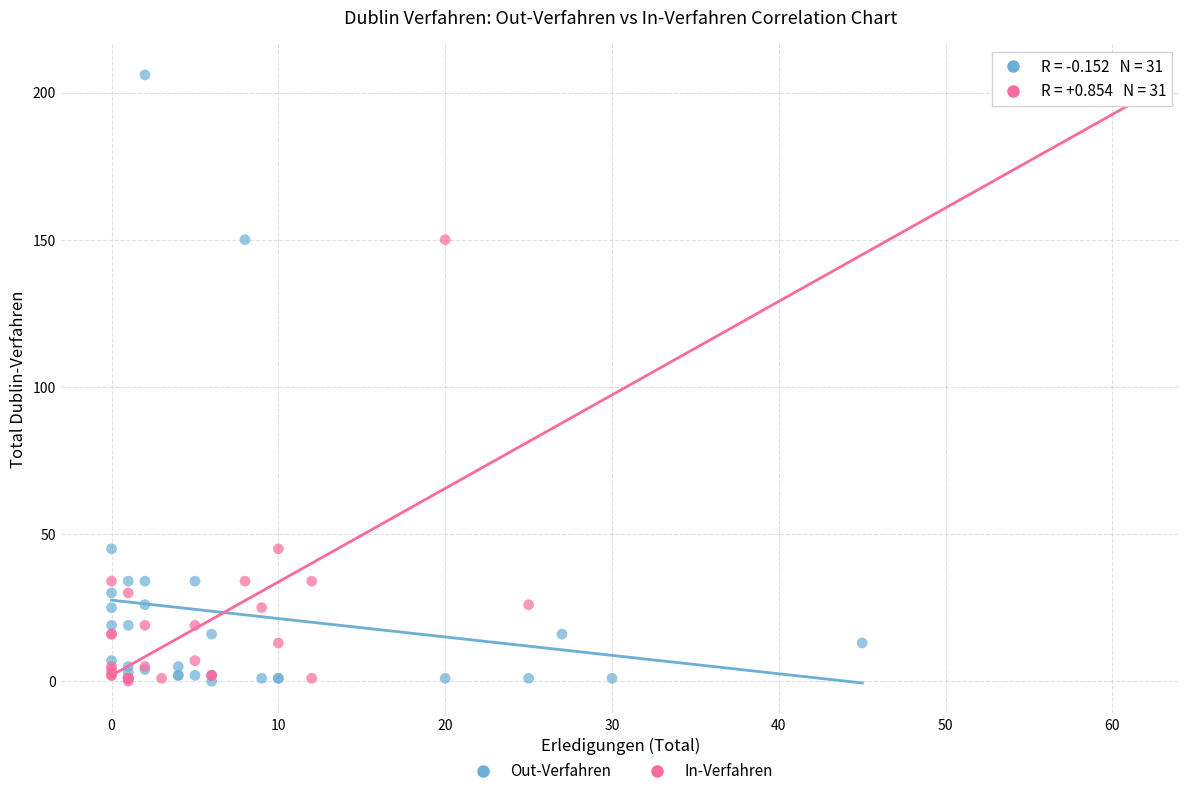

What are all the series names shown in the legend?

Out-Verfahren, In-Verfahren